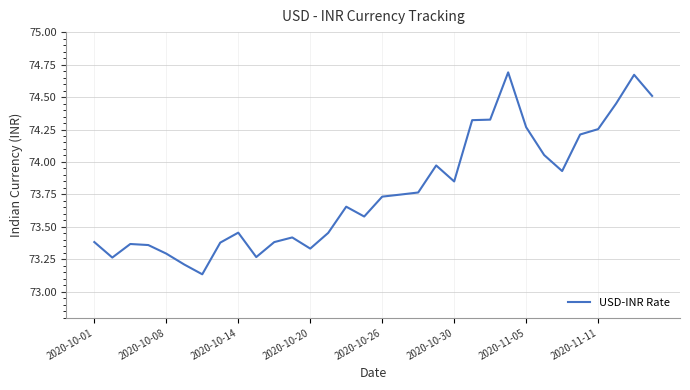

What is the difference between the maximum and minimum values?

1.6